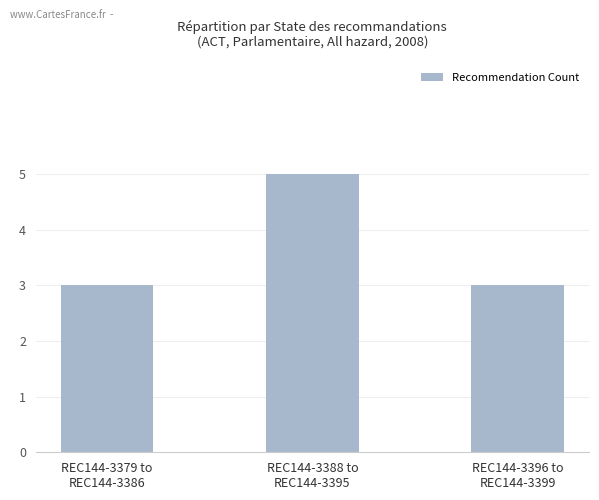

What is the sum of all values?

11